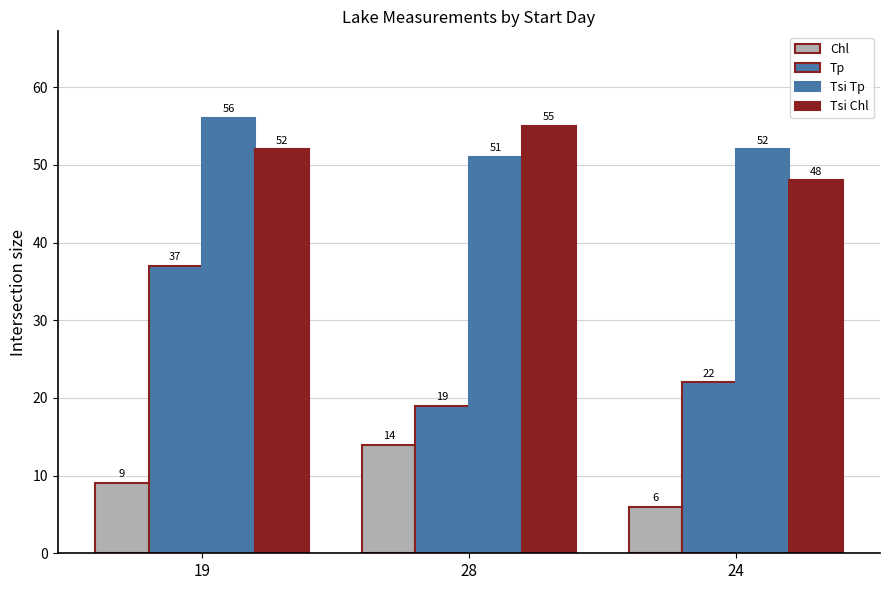

What is the total value across all series at 19?

154